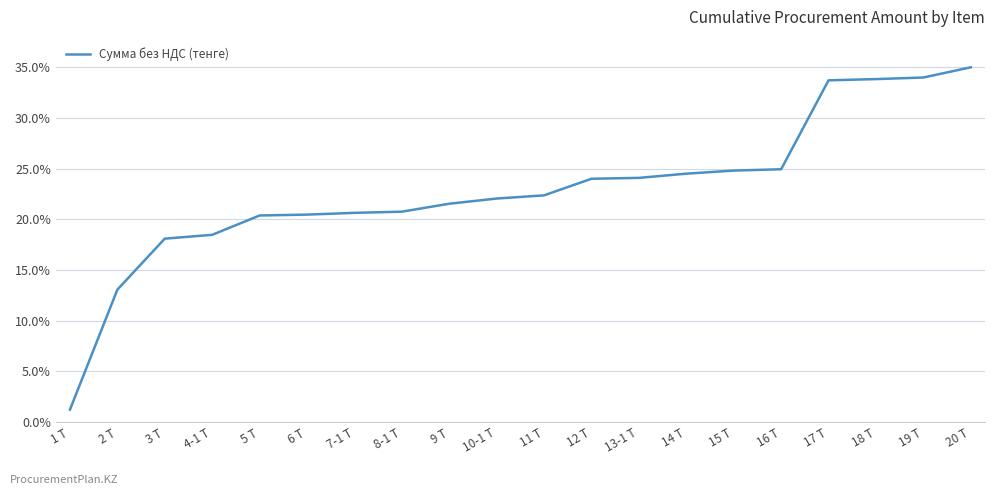

What is the difference between the maximum and minimum values?

33.8